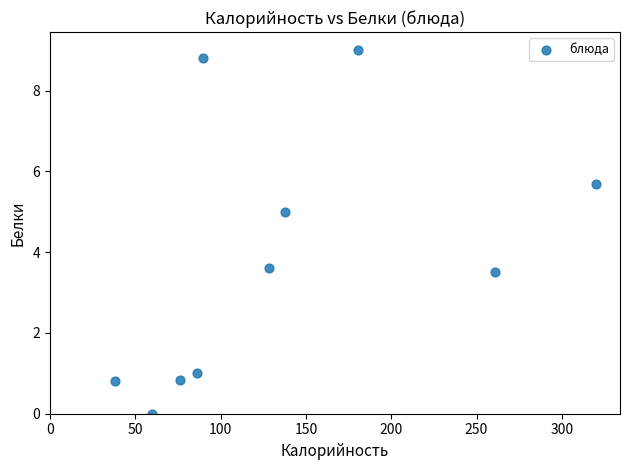

What is the average X value?

137.8